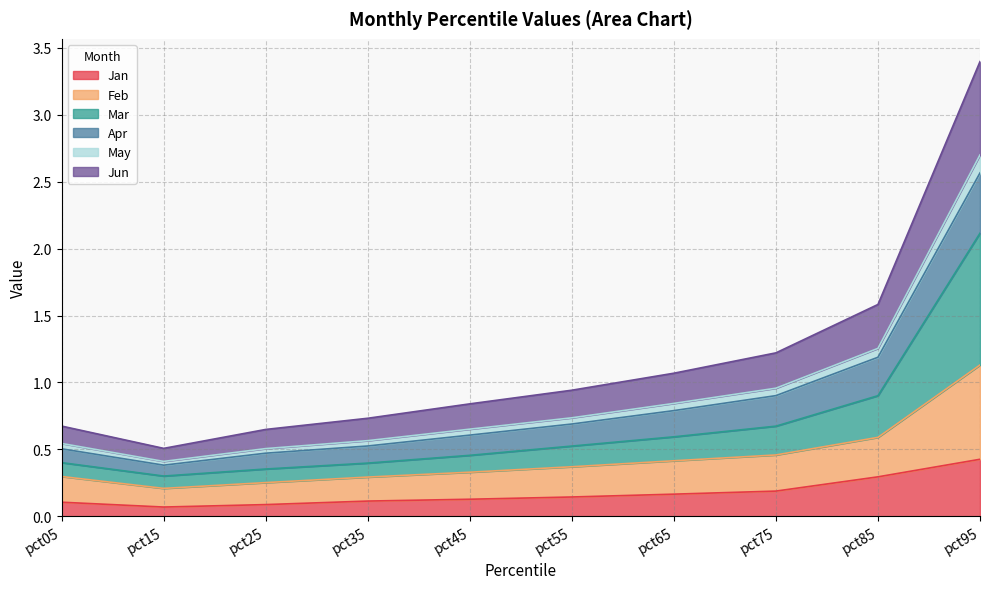

At which category is the sum across all series the highest?

pct95